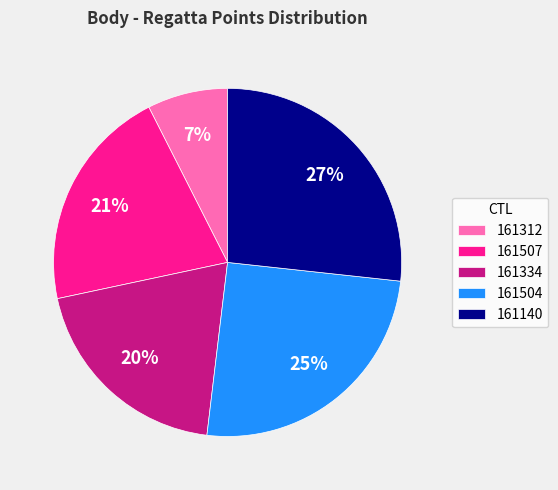

To the nearest percent, what percentage of the pie is 161507?

21%